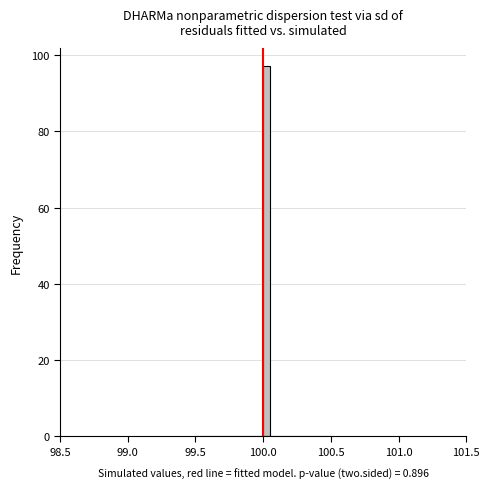

Read against the x-axis, roughly where is the centre of the tallest bar?

100.05